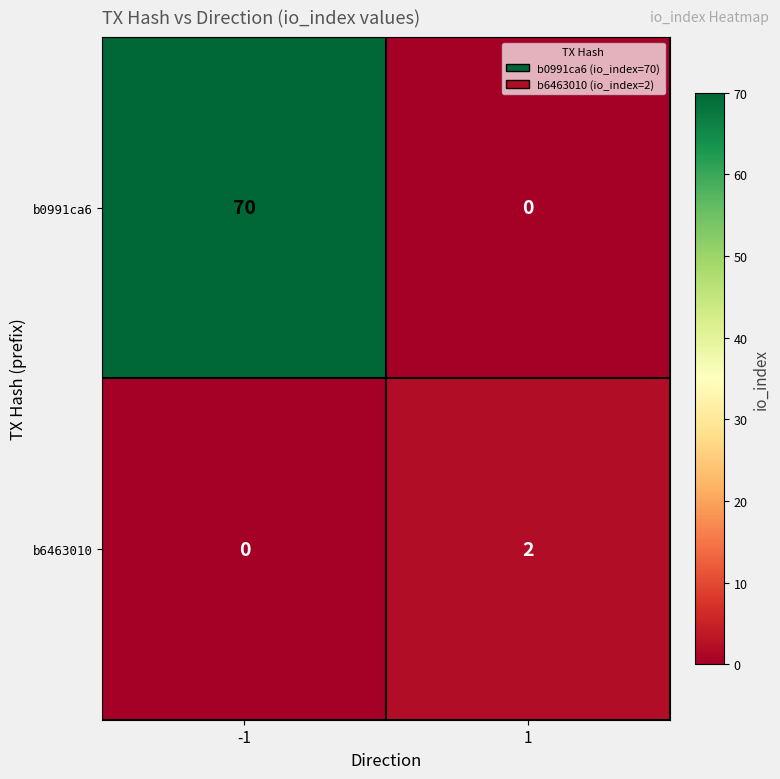

Which category has the highest value across all series?

-1